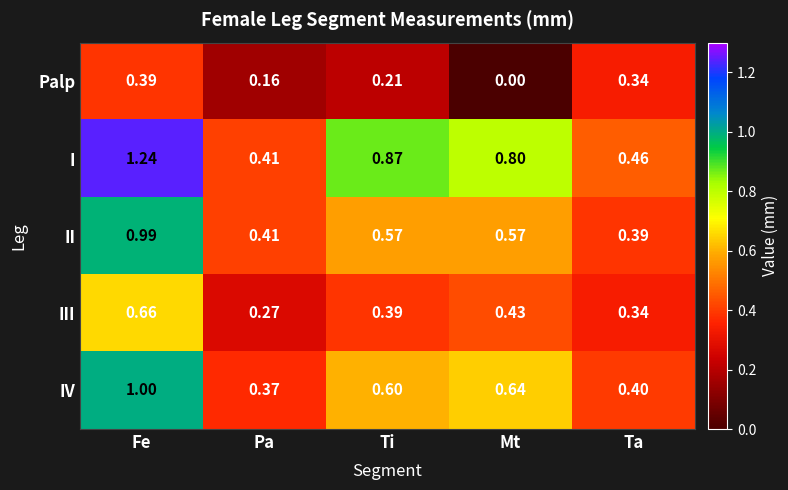

What is the total value across all series at Mt?

2.4